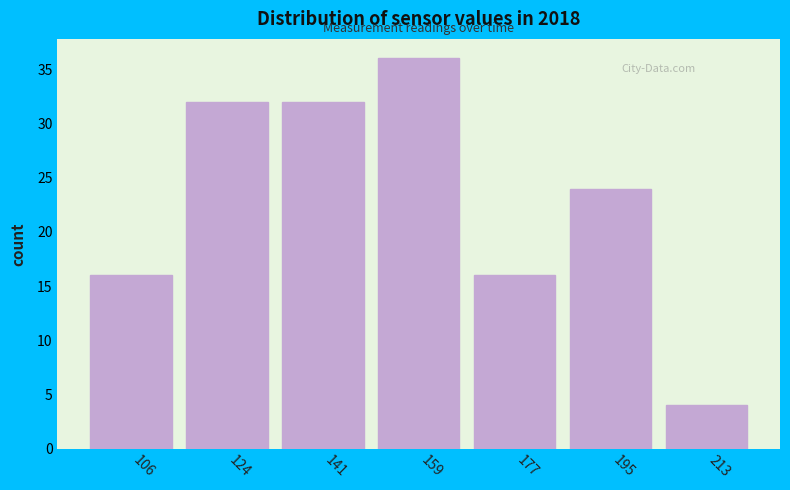

Reading left to right, transcribe all the data shown in this chart.

16	32	32	36	16	24	4